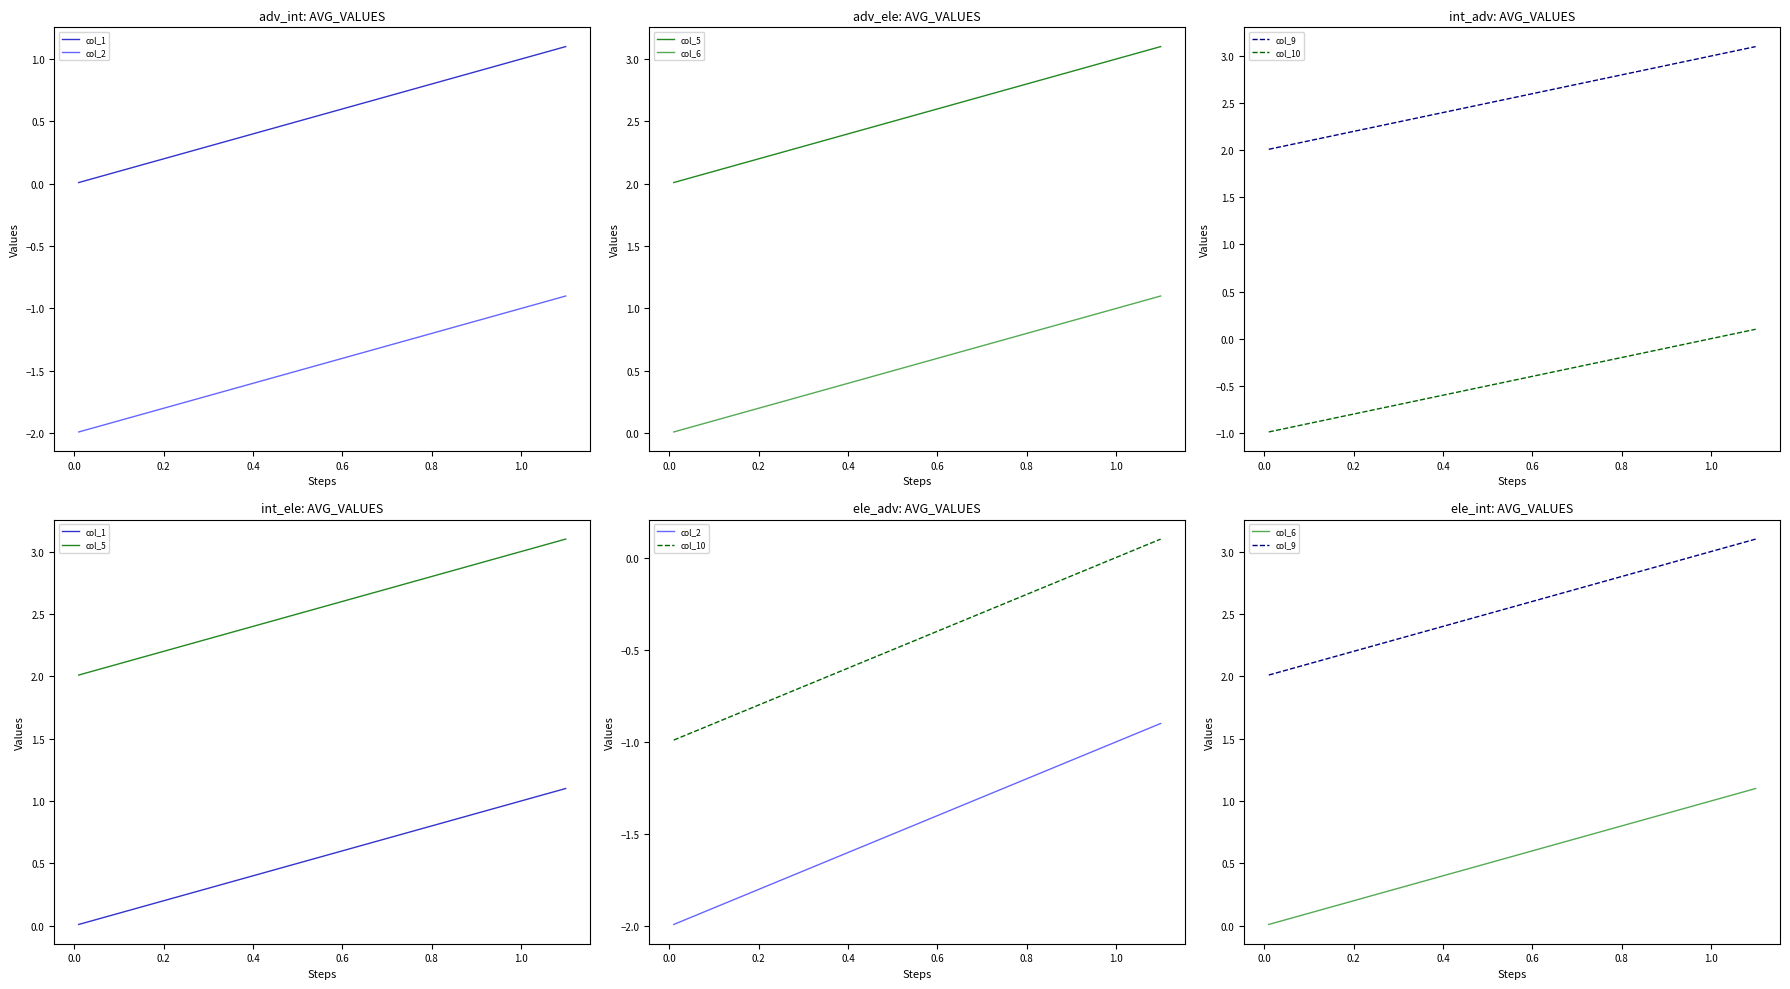

What is the smallest value displayed?

-2.0